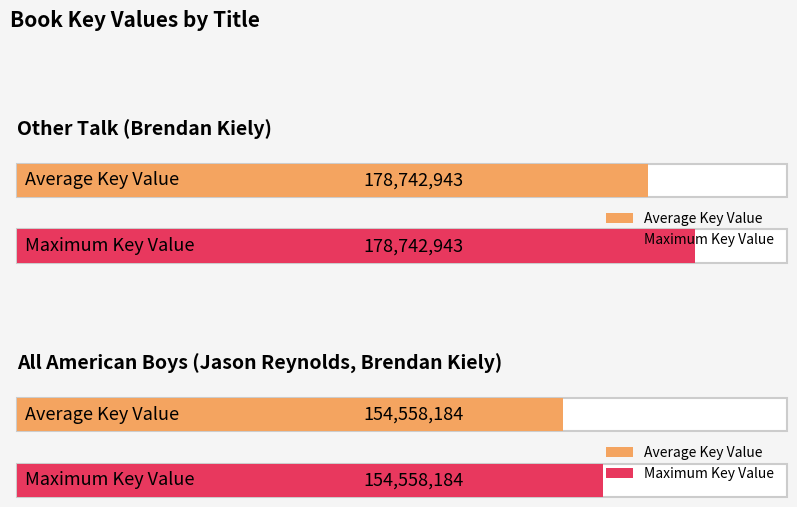

List the series in order of their peak value, lowest first.

All American Boys, Other Talk